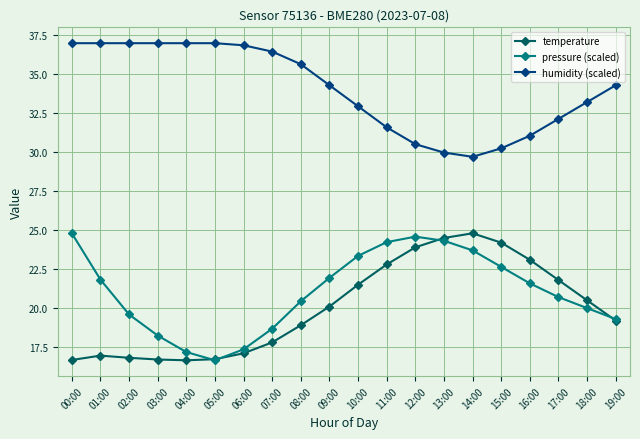

True or false: humidity (scaled) and pressure (scaled) intersect in this chart.

False